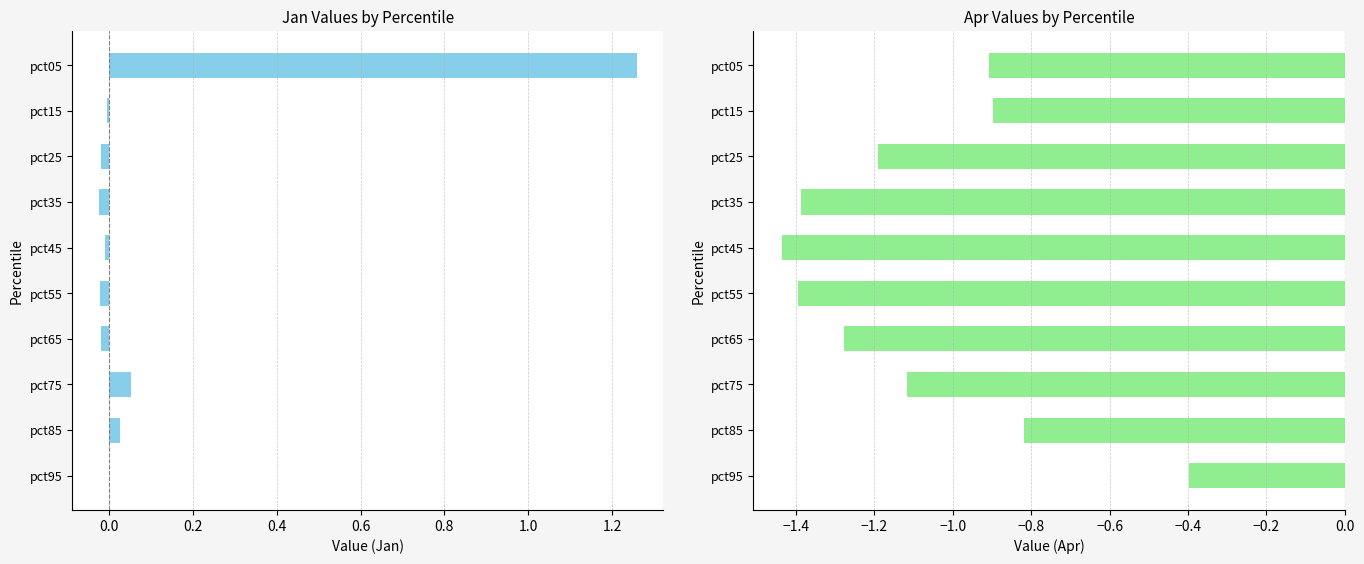

Which series changed the most between pct75 and pct95?

Apr